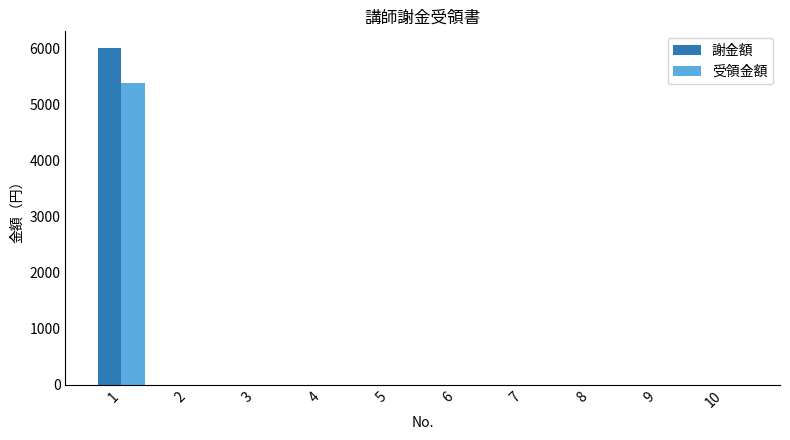

What is the highest value of the 謝金額 series?

6000